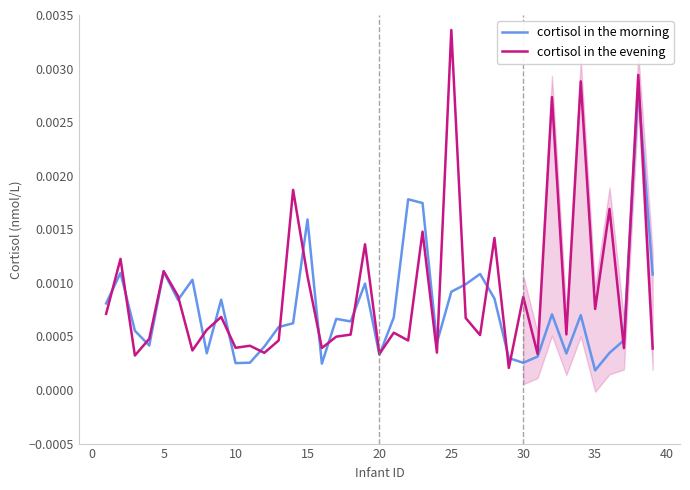

At how many categories does at least one series exceed 0?

39